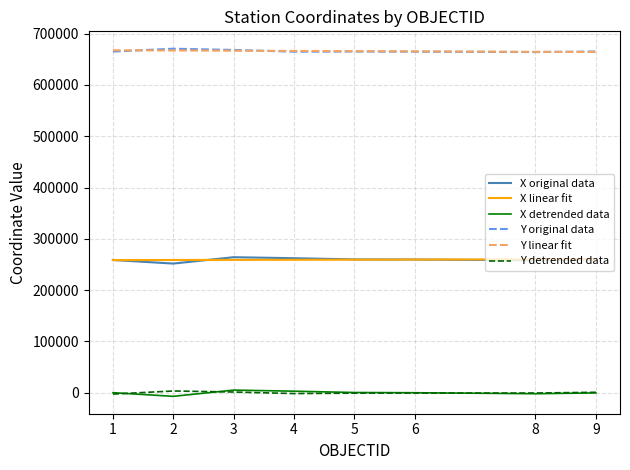

True or false: X detrended data and X linear fit intersect in this chart.

False